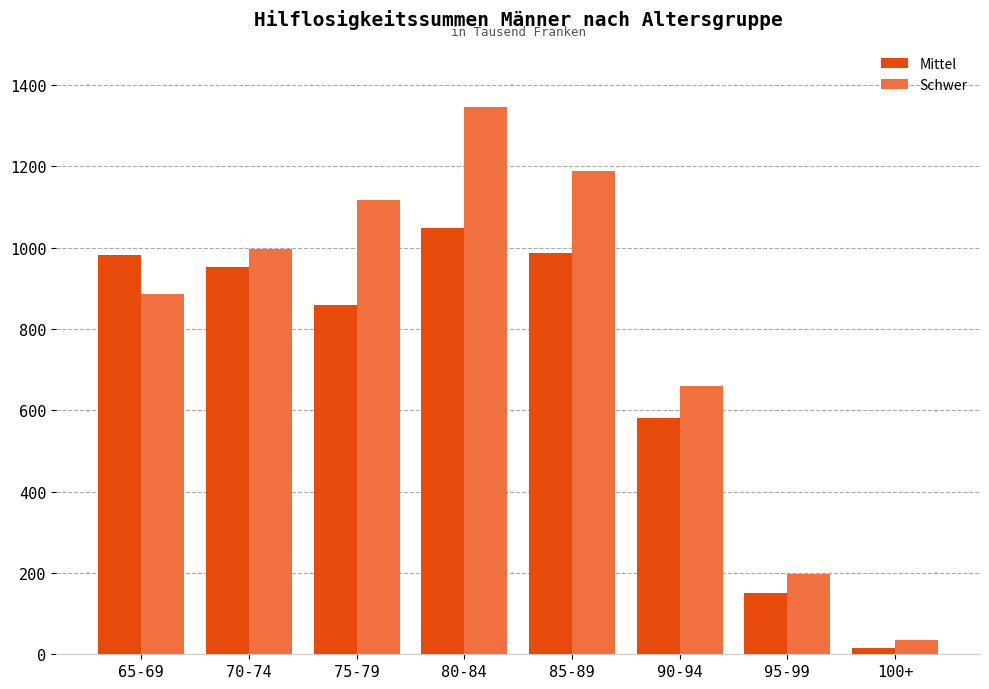

Which series has the largest range (max minus min)?

Schwer